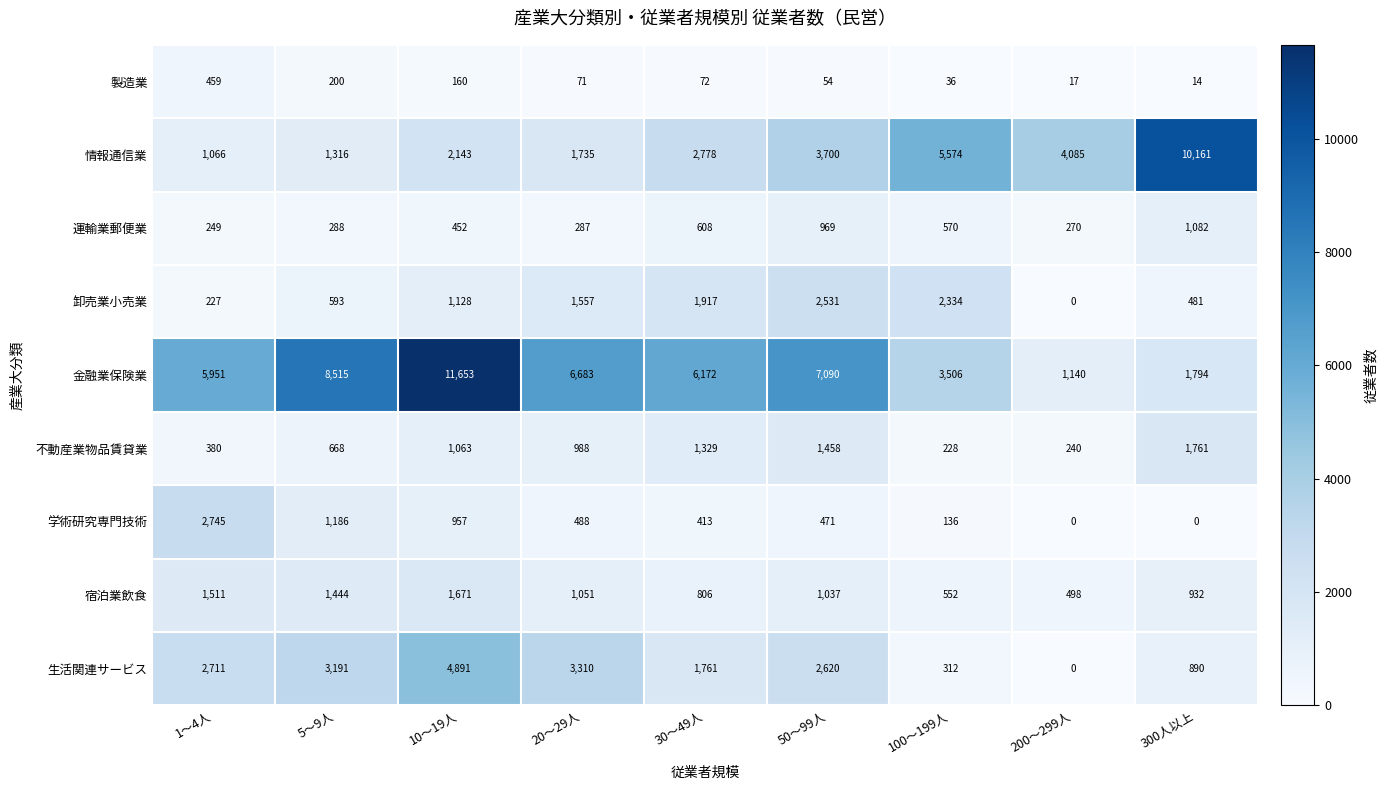

What is the sum of all 製造業 values?

1083